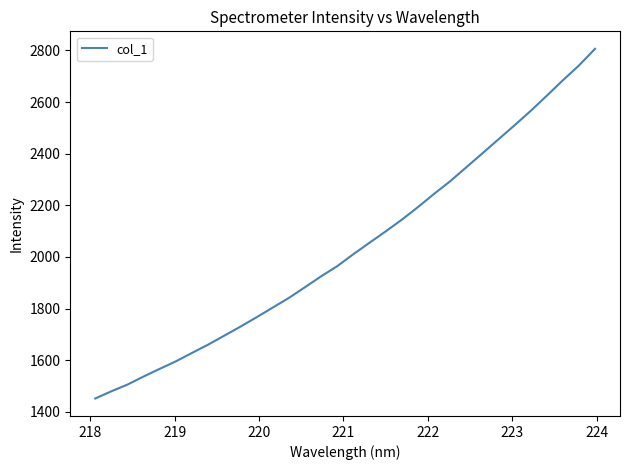

What is the smallest value displayed?

1451.5